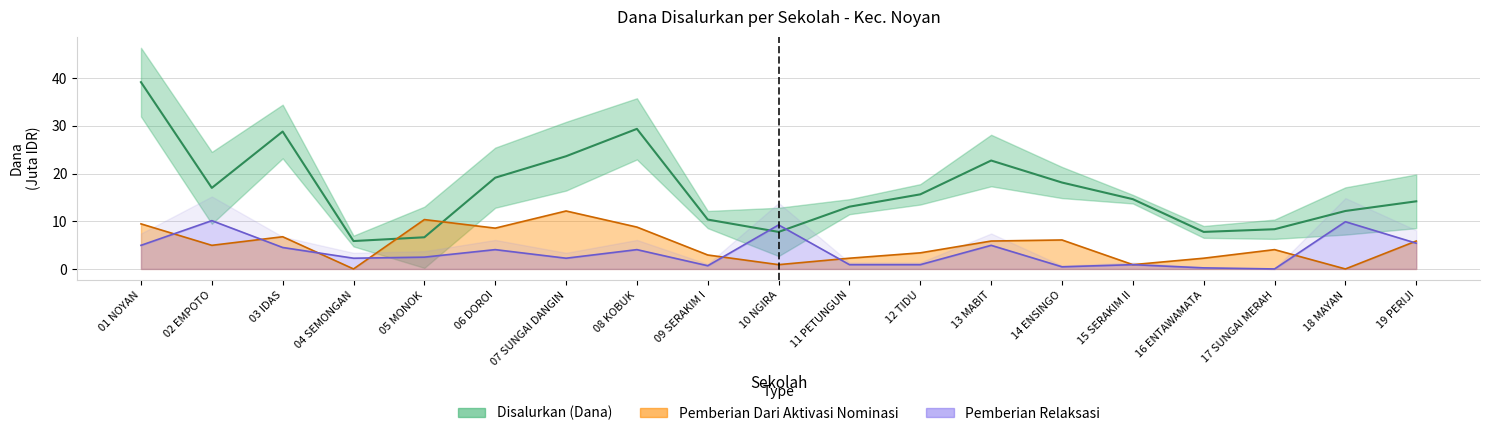

What value does the Pemberian Relaksasi series have at 03 IDAS?

4.5